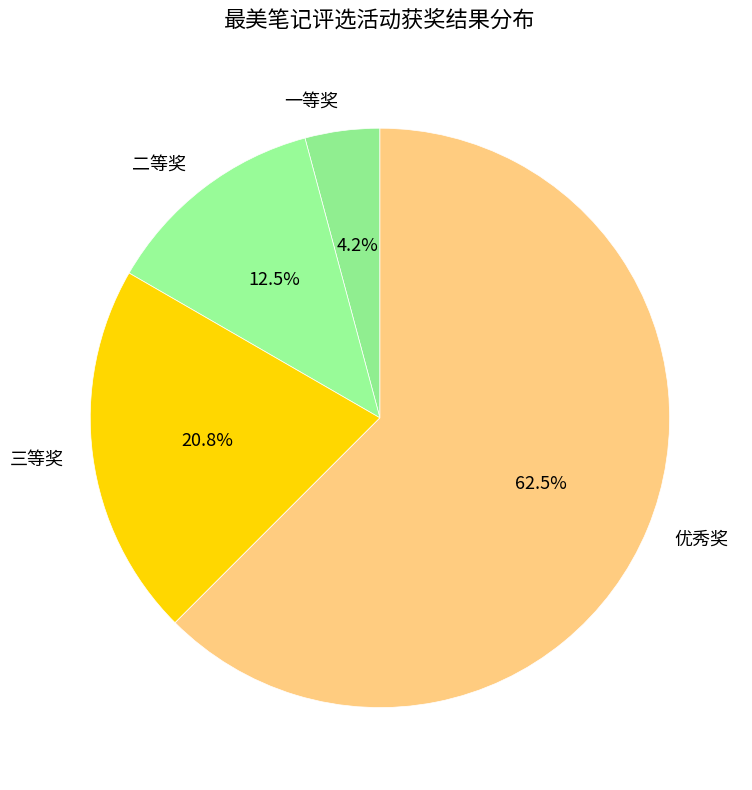

Which category has the smallest portion of the pie?

一等奖